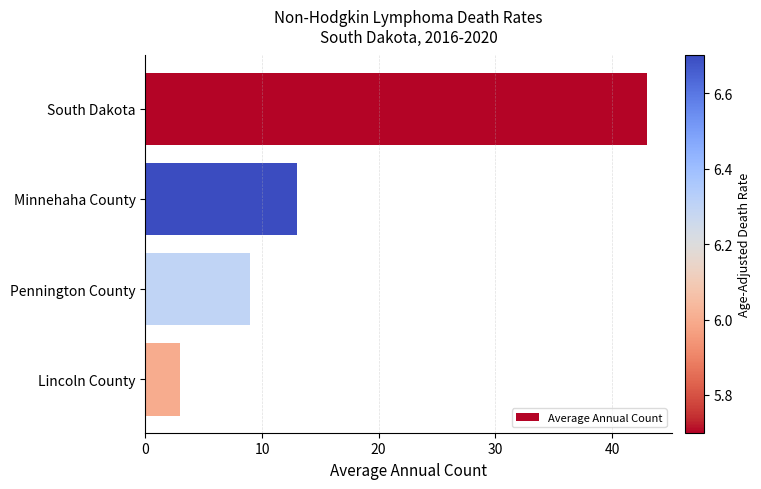

The value at Pennington County is 9. True or false?

True